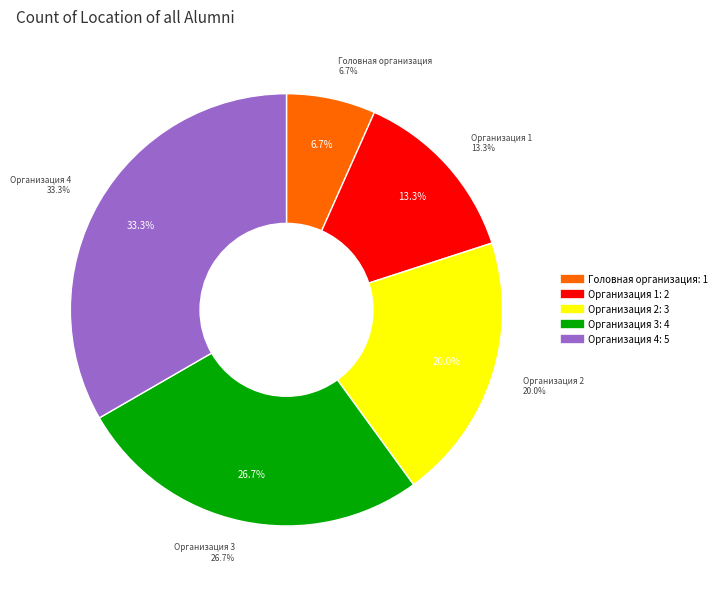

To the nearest percent, what is the combined percentage of Организация 3 and Организация 1?

40%